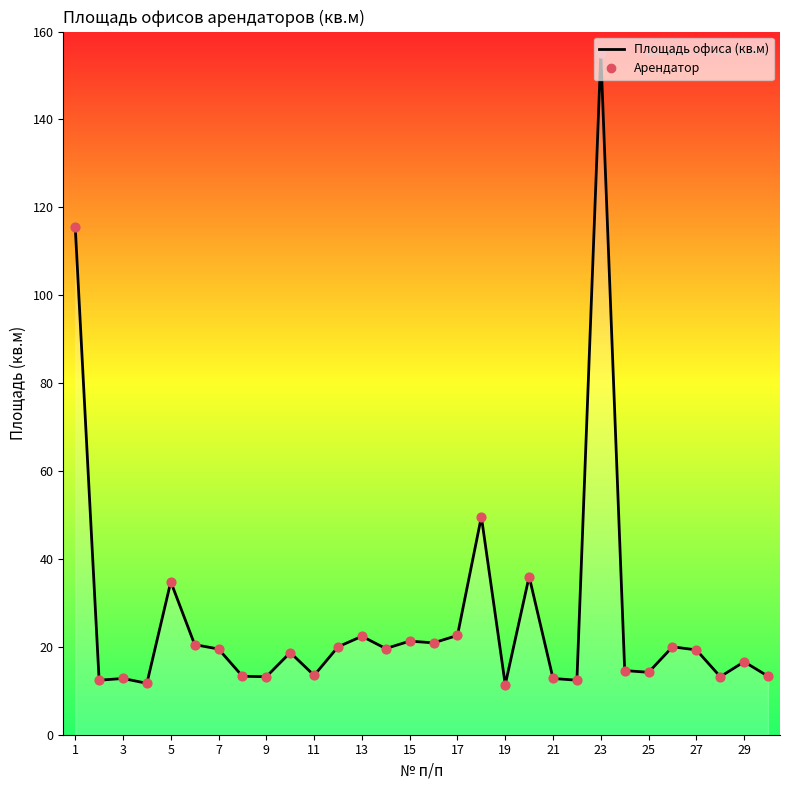

What is the difference between the maximum and minimum values?

143.7